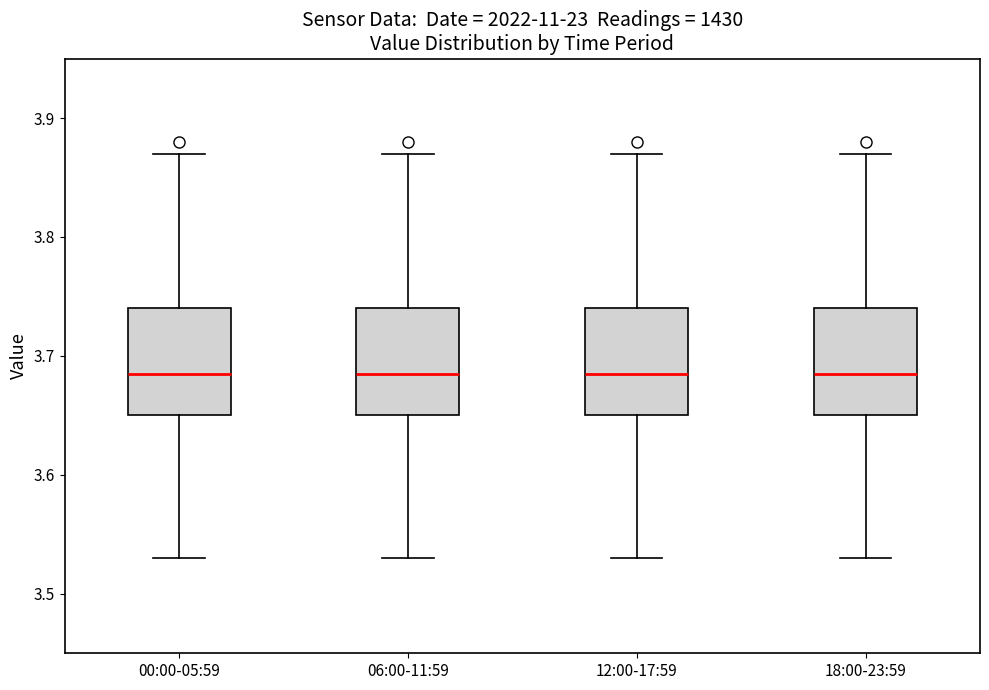

Where does the median line of the box for 12:00-17:59 sit on the y-axis? The values are not printed on the chart, so give them approximately, as read against the axis.

3.69